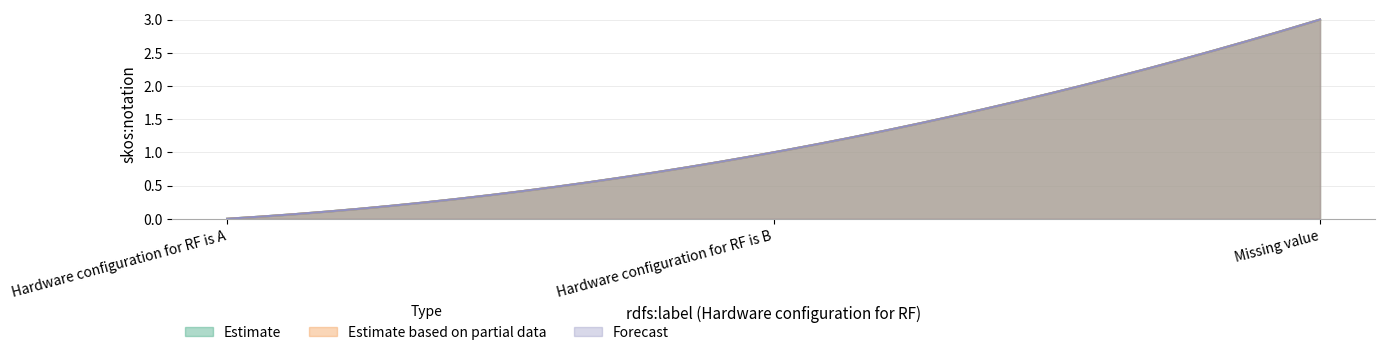

How many lines are shown in the chart?

3